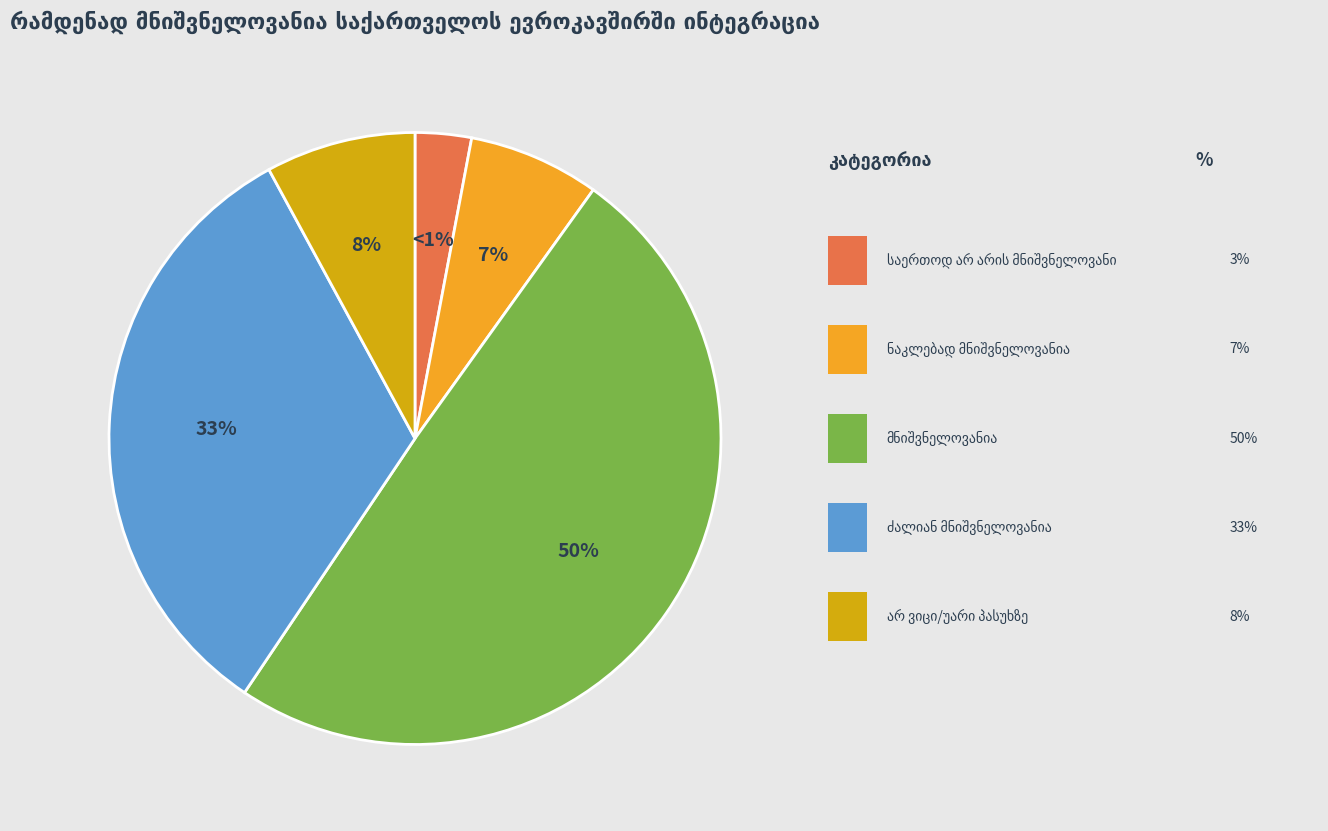

How many segments does this pie chart have?

5